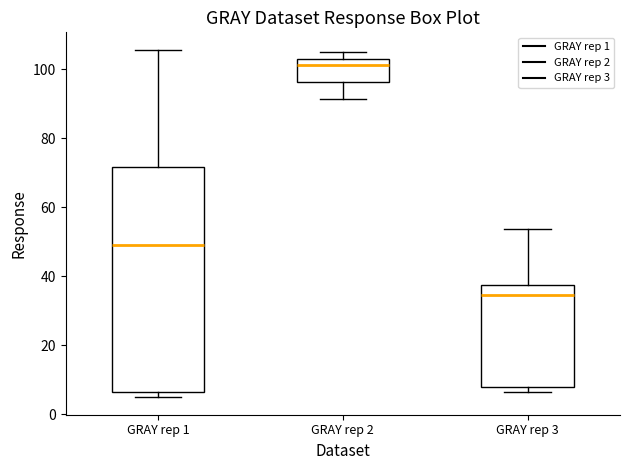

Reading left to right, transcribe this box plot: for each box, give where its median line is, the range the box spans, and where its two whiskers end, as read against the y-axis. The values are not printed on the chart, so give them approximately, as read against the axis.

GRAY rep 1: median 48, box 6 to 72, whiskers 4 to 106
GRAY rep 2: median 102, box 96 to 104, whiskers 92 to 106
GRAY rep 3: median 34, box 8 to 38, whiskers 6 to 54